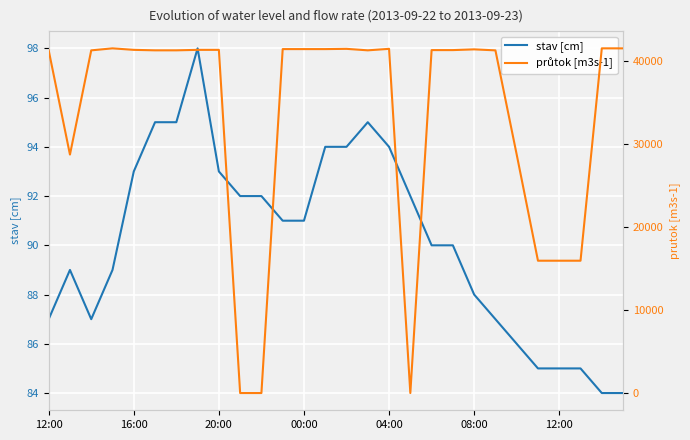

How many times do průtok [m3s-1] and stav [cm] cross each other?

4